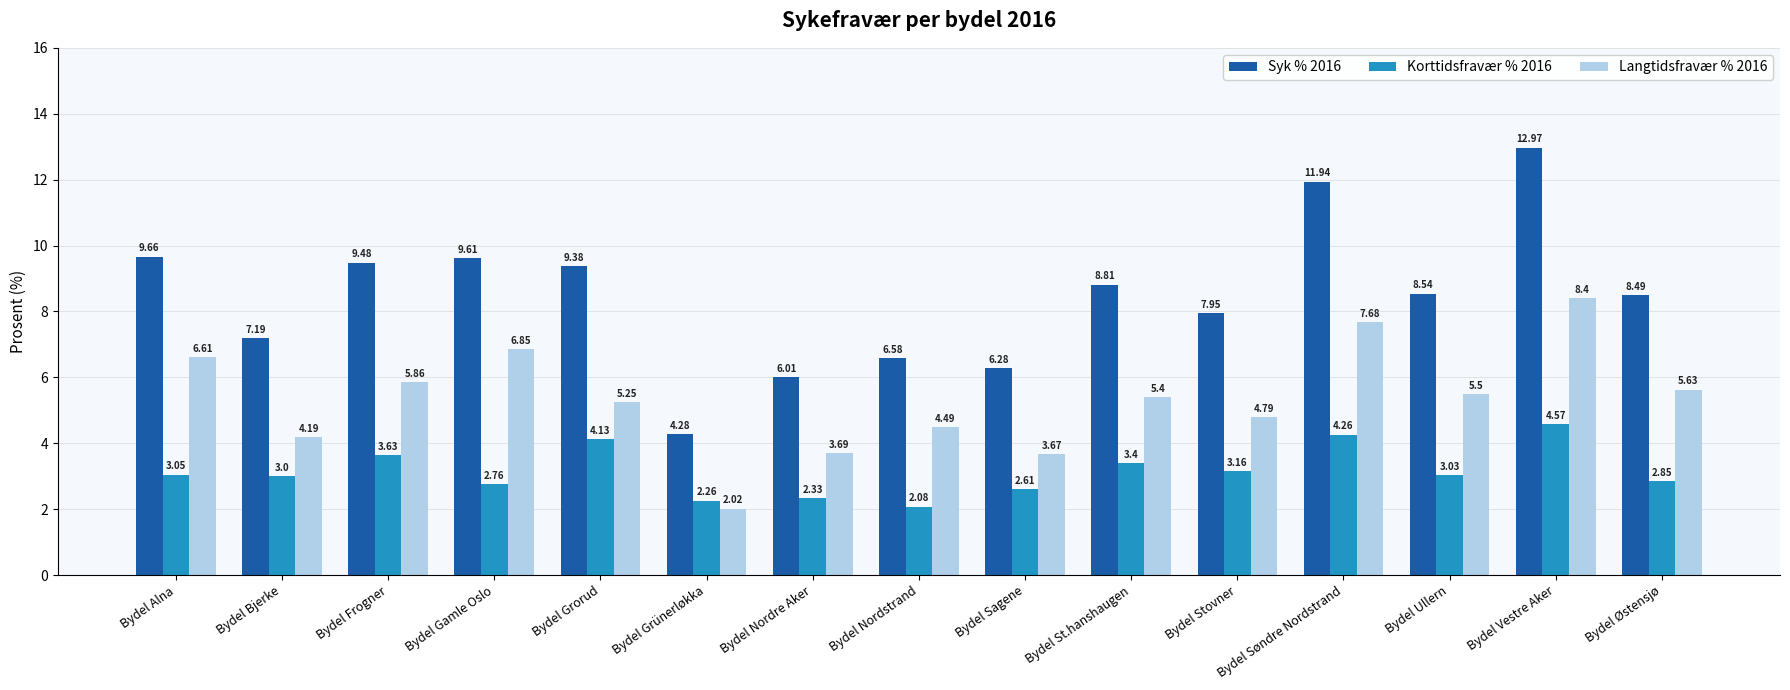

At which label does Syk % 2016 reach its minimum?

Bydel Grünerløkka